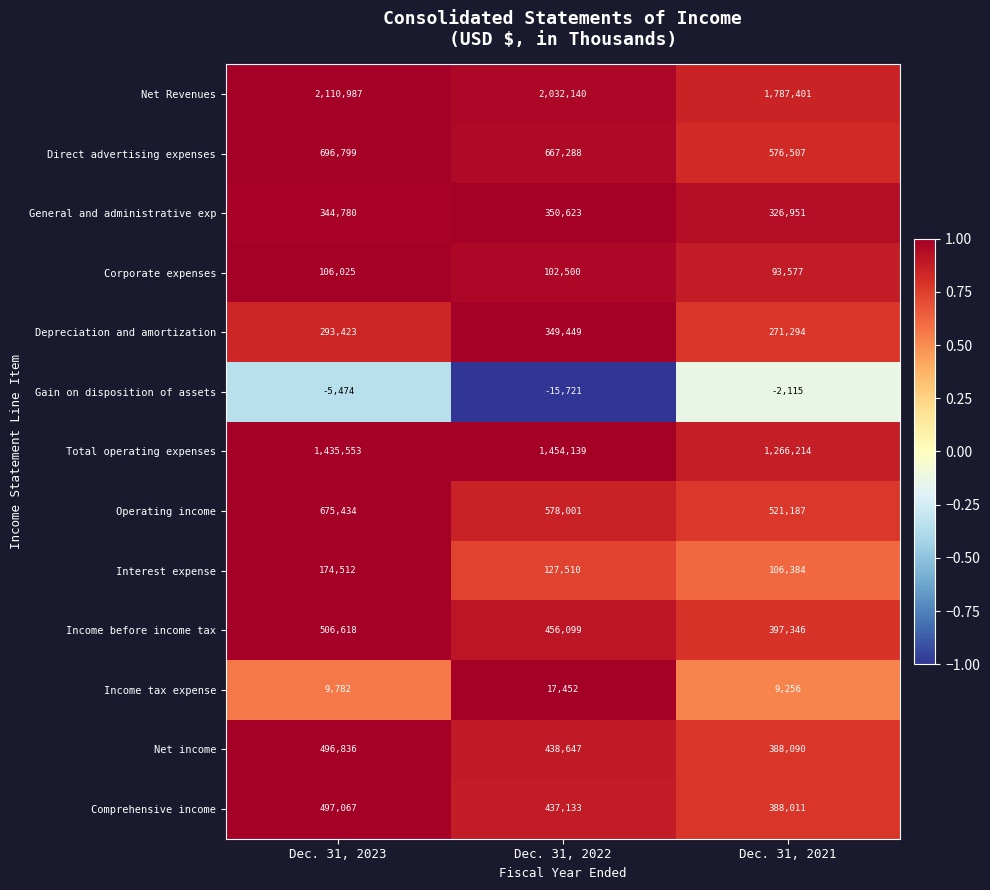

Which series has the largest total across all categories?

Net Revenues